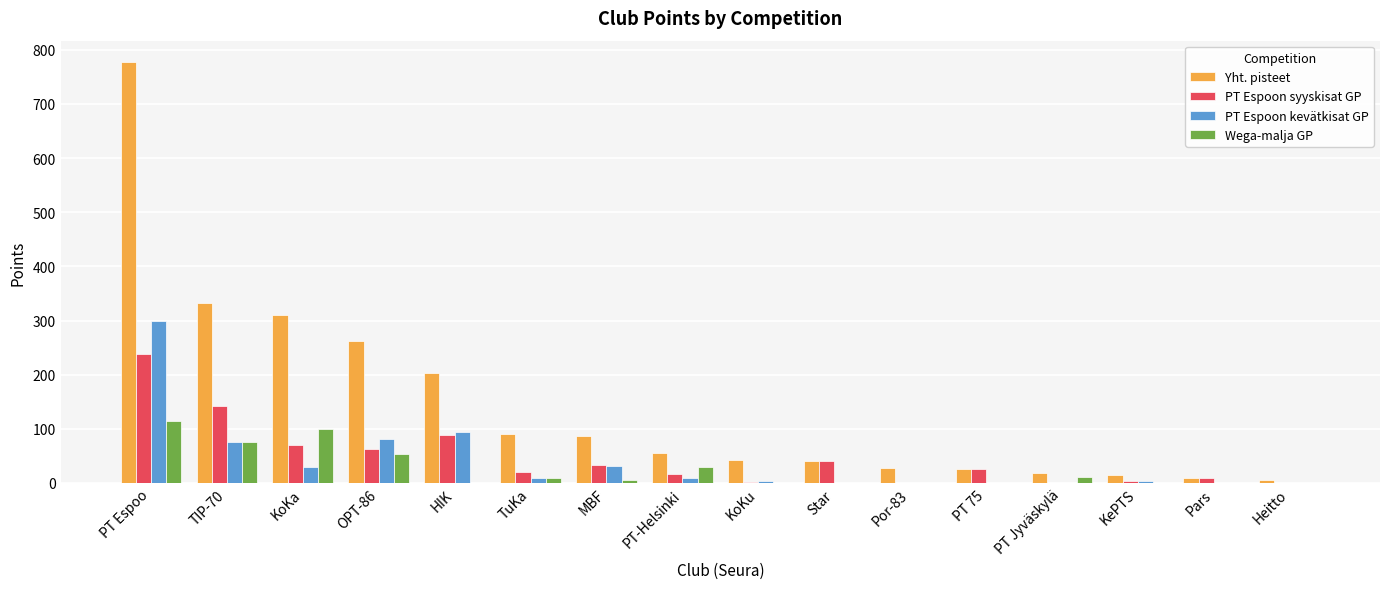

Which series has the largest total across all categories?

Yht. pisteet